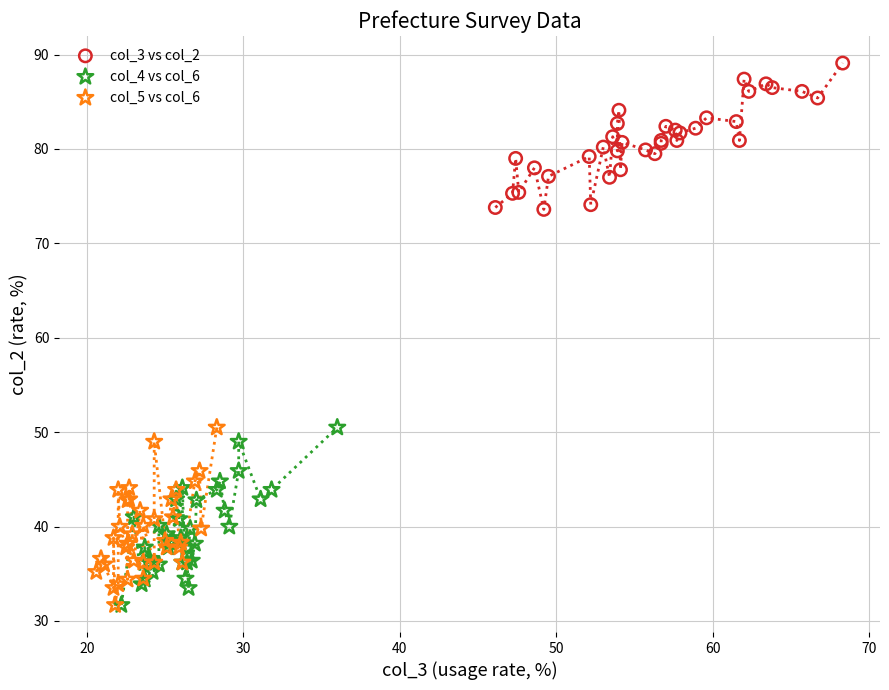

Which series contains the highest Y value?

col_3 vs col_2